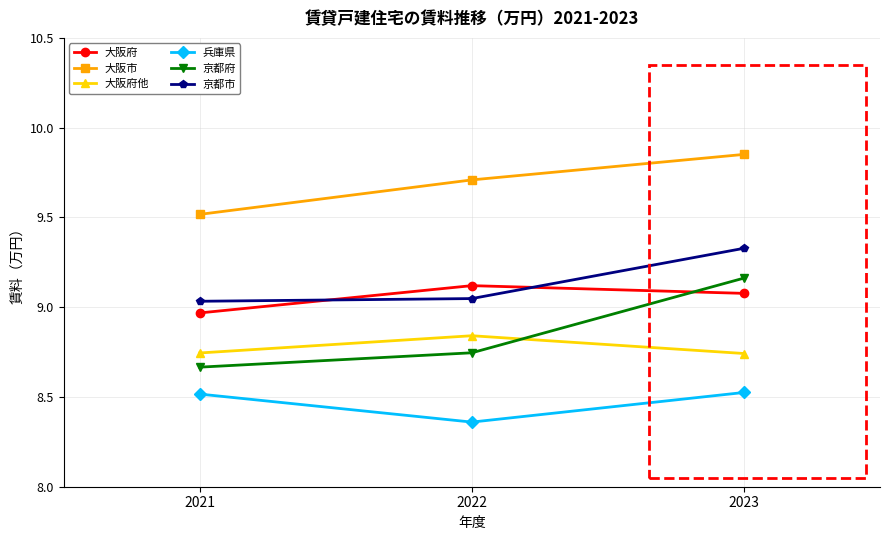

Is the value of 京都府 at 2023 greater than the value of 大阪市 at 2023?

No